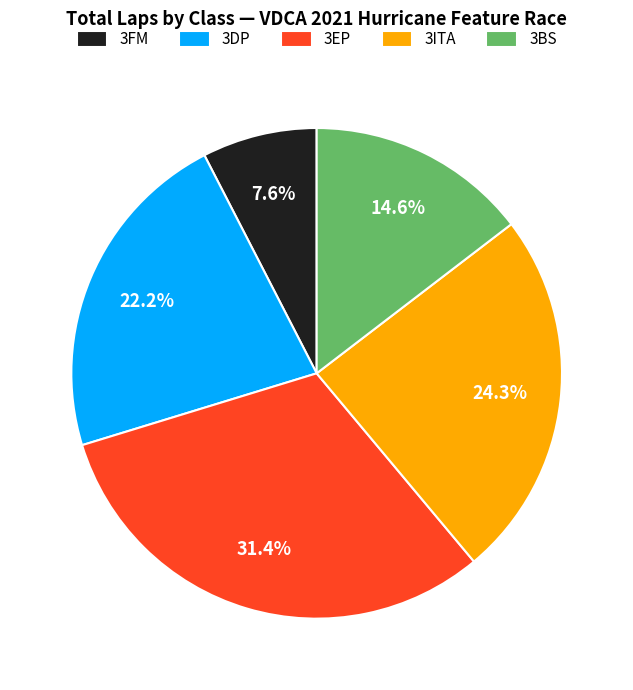

Count the number of slices in the pie.

5